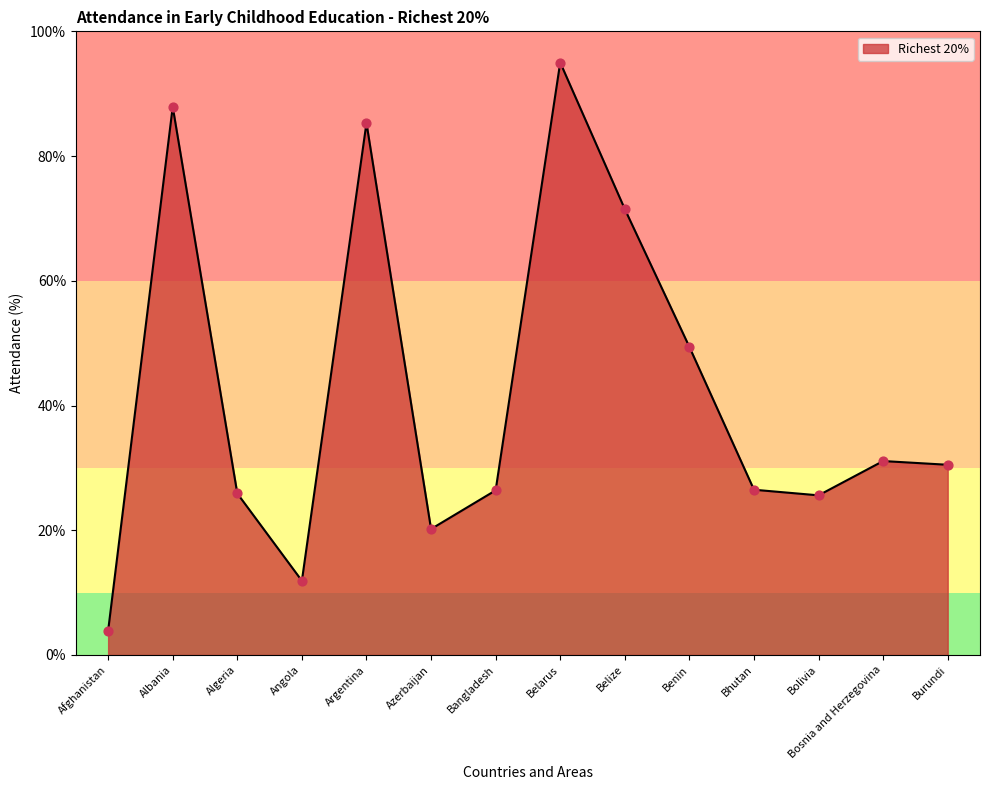

What is the change in value from Belize to Benin?

-22.1